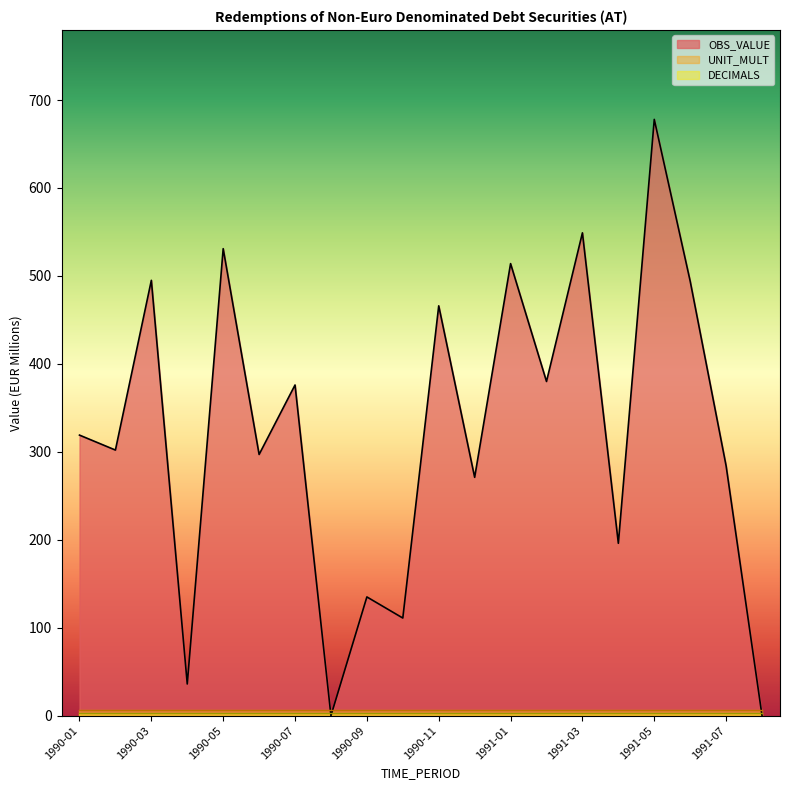

What is the average value of the DECIMALS series?

3